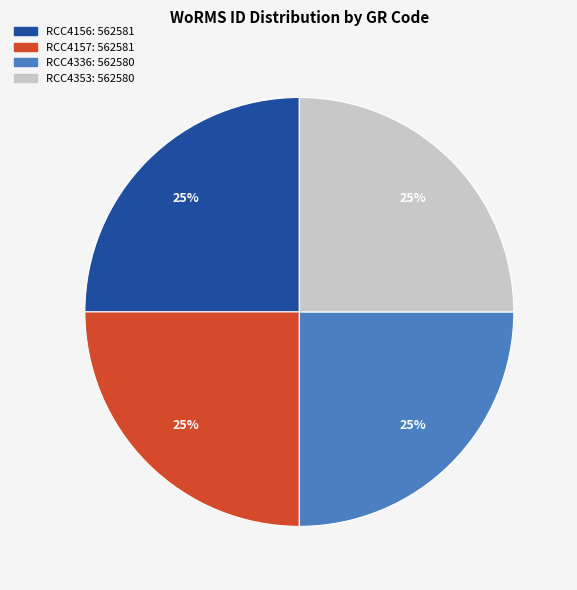

Does any single category account for the majority?

No